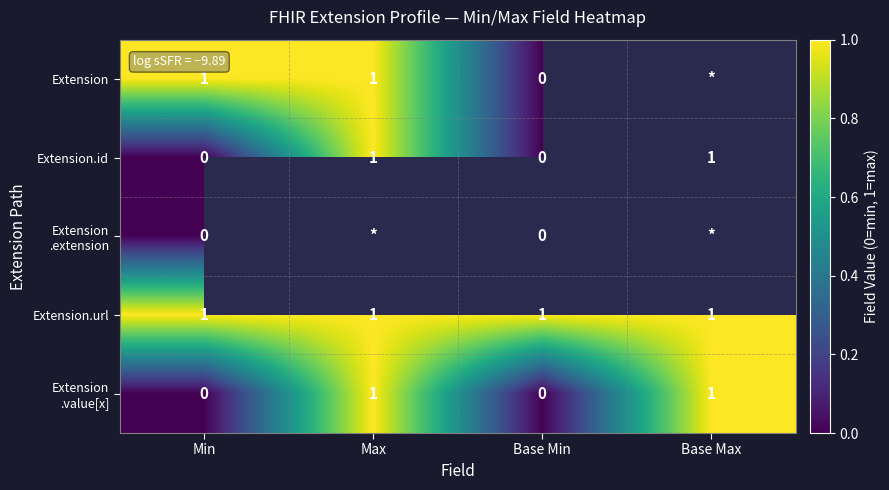

Is it true that Extension equals 1 at Max?

True